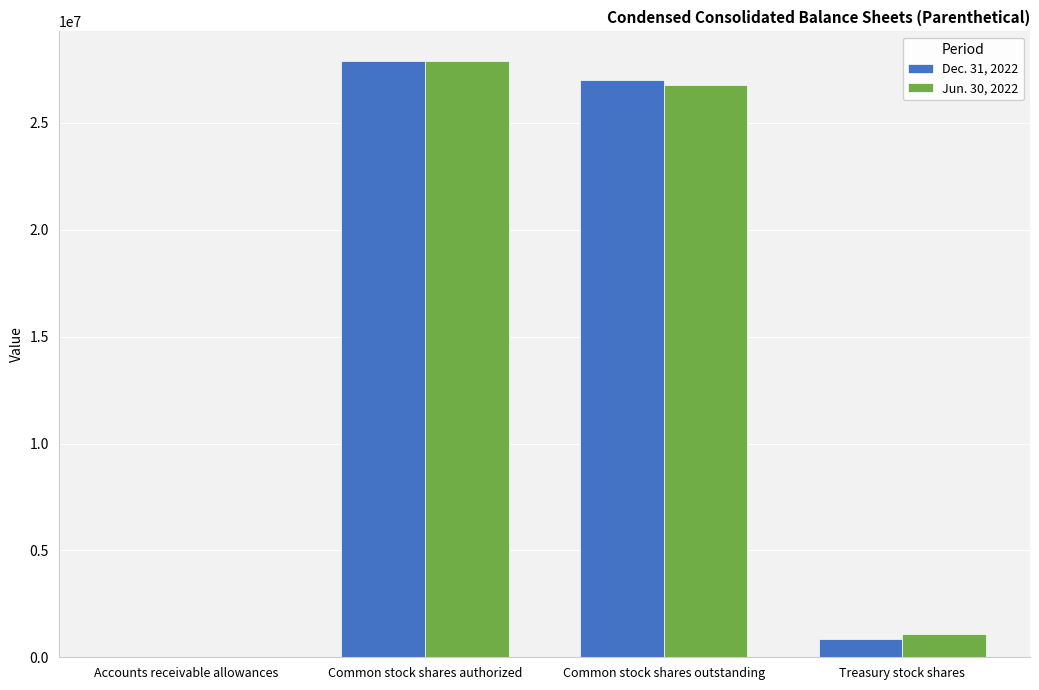

At which label does Dec. 31, 2022 reach its peak?

Common stock shares authorized